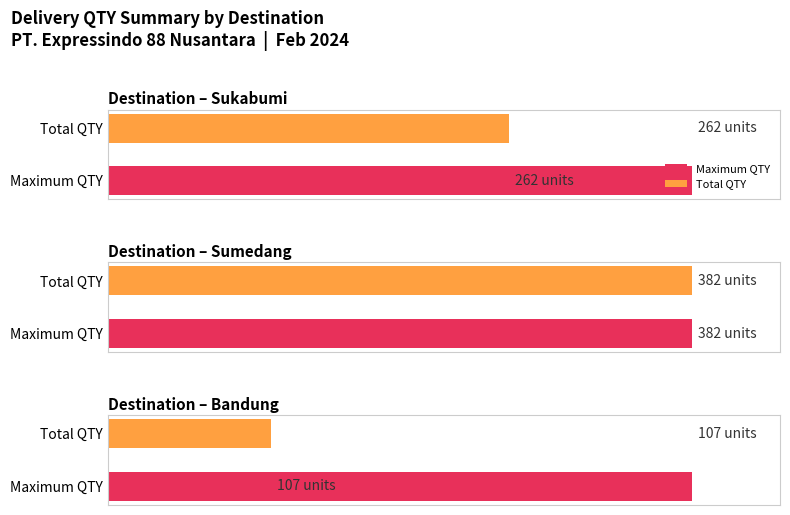

The value of Total QTY at Sumedang is 196. True or false?

False